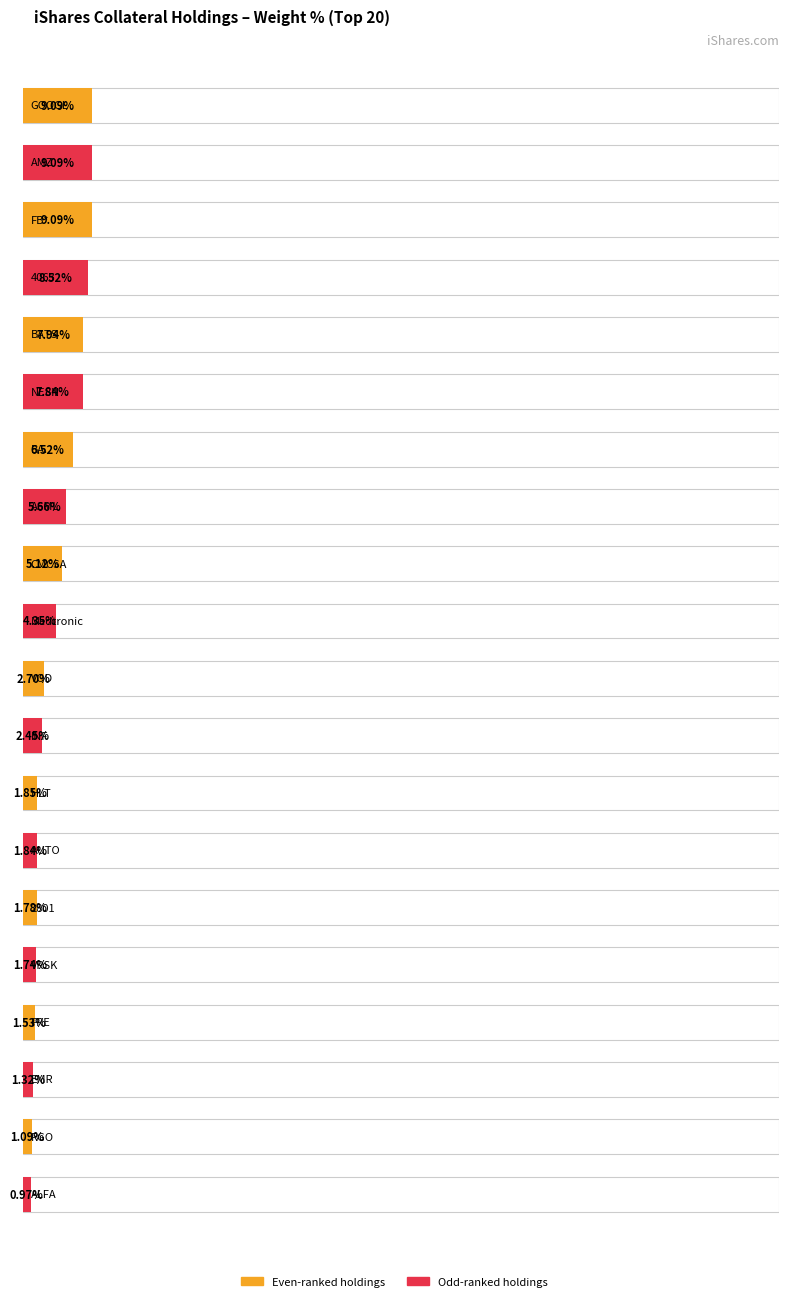

What position from the right is ALFA?

1